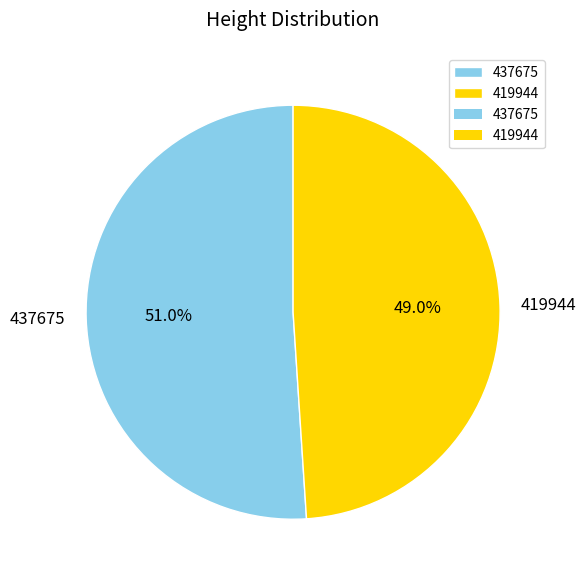

True or false: 419944 accounts for 54% of the total.

False